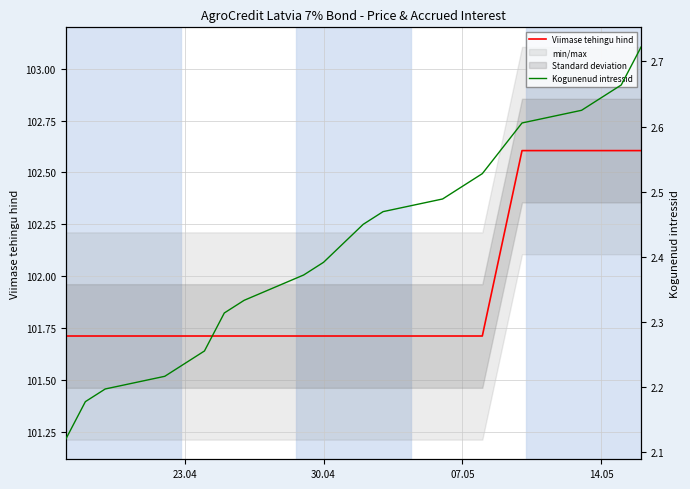

How many lines are shown in the chart?

2